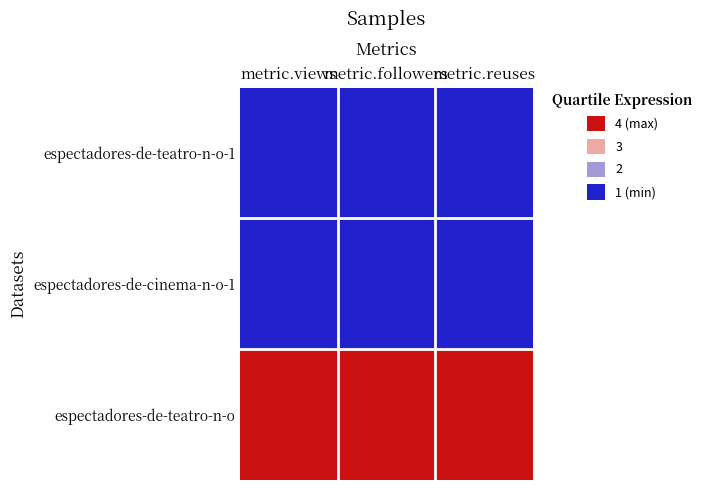

Which series changed the most between metric.views and metric.reuses?

espectadores-de-teatro-n-o-1